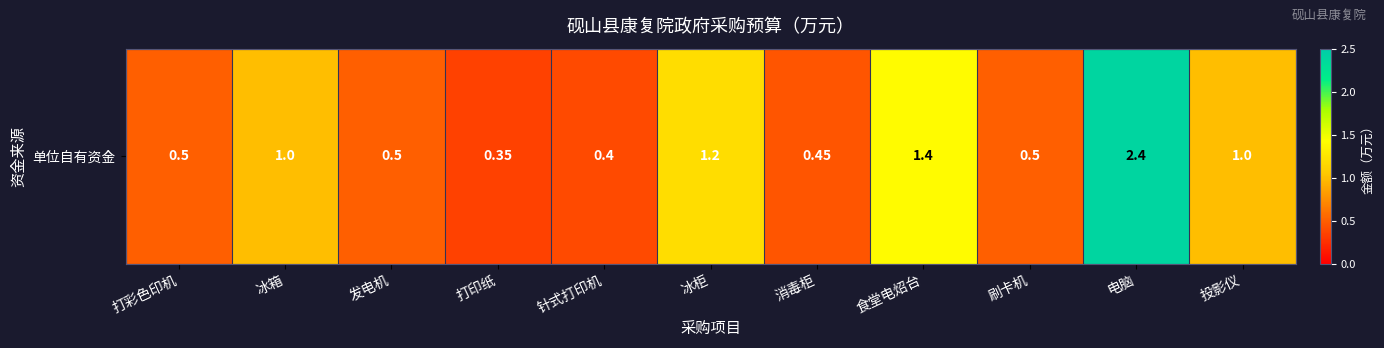

List the labels in order of value, largest first.

电脑, 食堂电炤台, 冰柜, 冰箱, 投影仪, 打彩色印机, 发电机, 刷卡机, 消毒柜, 针式打印机, 打印纸